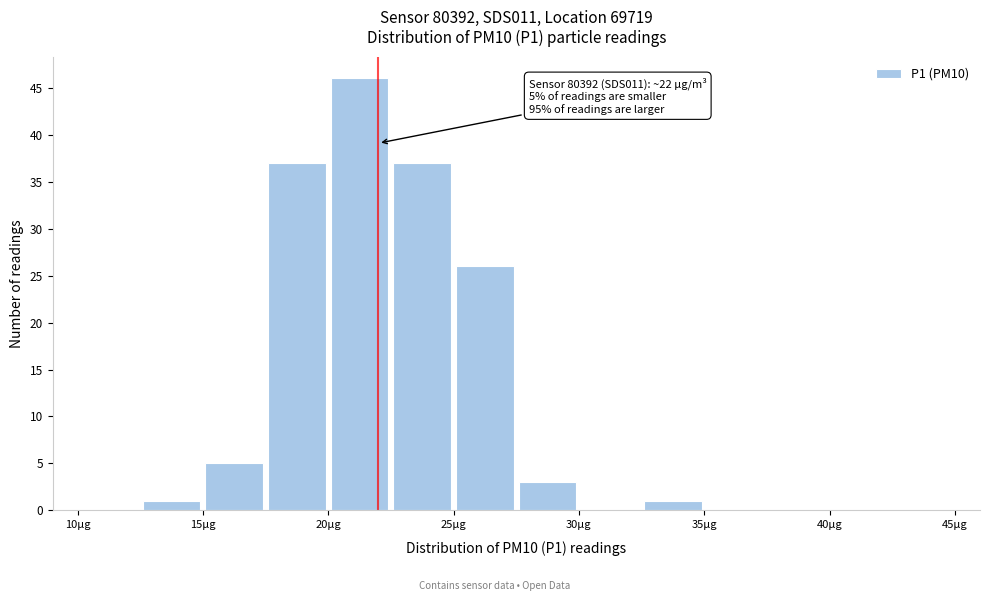

Which range on the x-axis has the tallest bar?

20.0 to 22.5